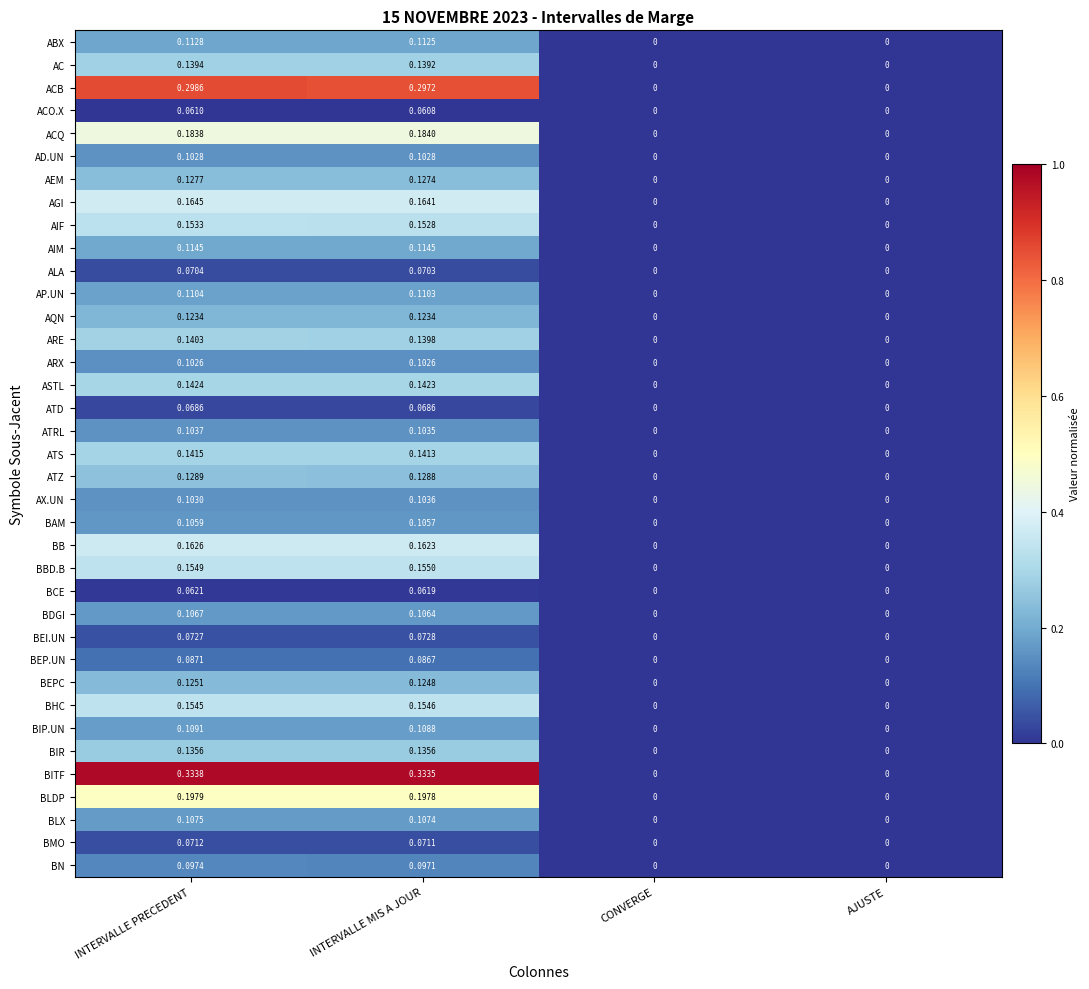

Rank the series at INTERVALLE PRECEDENT from highest to lowest value.

BITF, ACB, BLDP, ACQ, AGI, BB, BBD.B, BHC, AIF, ASTL, ATS, ARE, AC, BIR, ATZ, AEM, BEPC, AQN, AIM, ABX, AP.UN, BIP.UN, BLX, BDGI, BAM, ATRL, AX.UN, AD.UN, ARX, BN, BEP.UN, BEI.UN, BMO, ALA, ATD, BCE, ACO.X